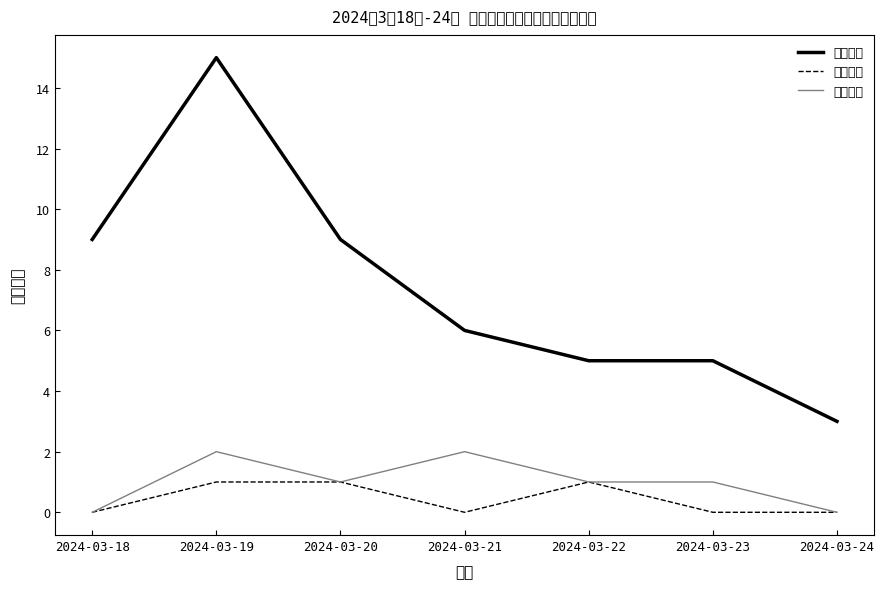

The value of 企业设立 at 2024-03-22 is 2. True or false?

False